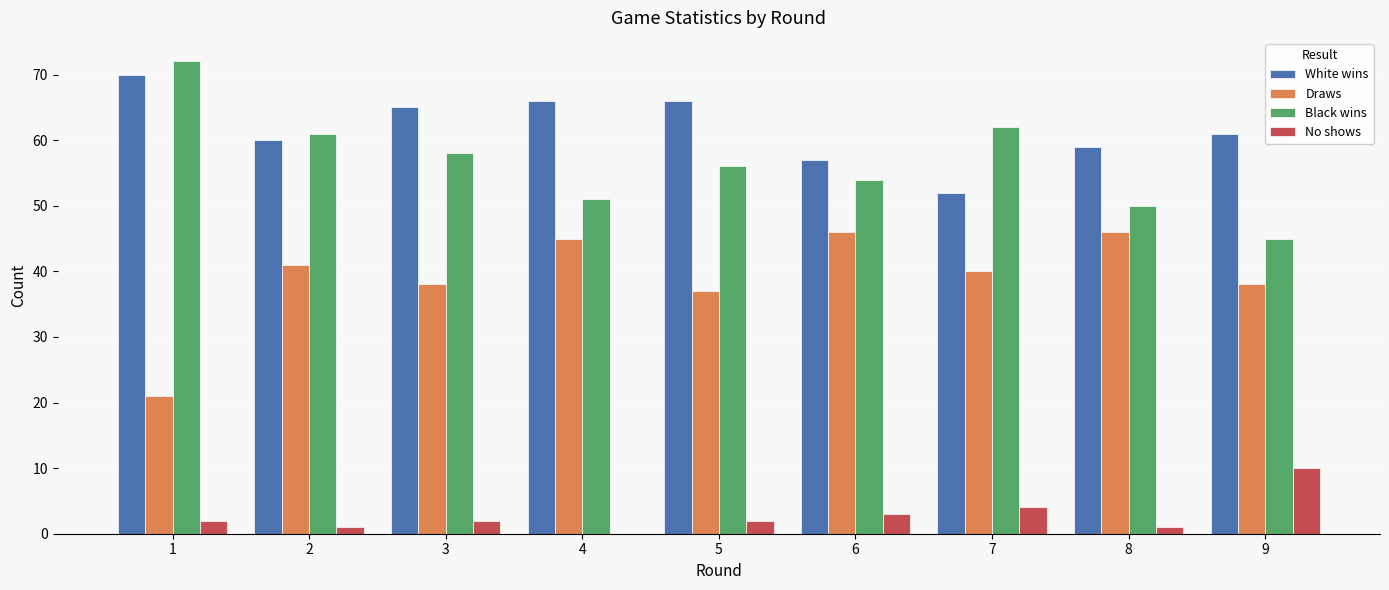

What is the average value of the White wins series?

62